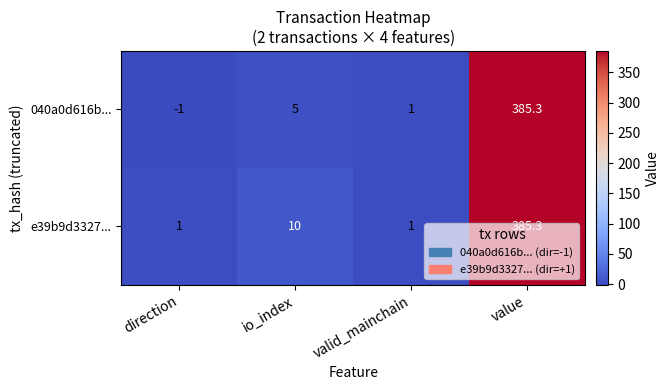

Count the number of categories in the chart.

4